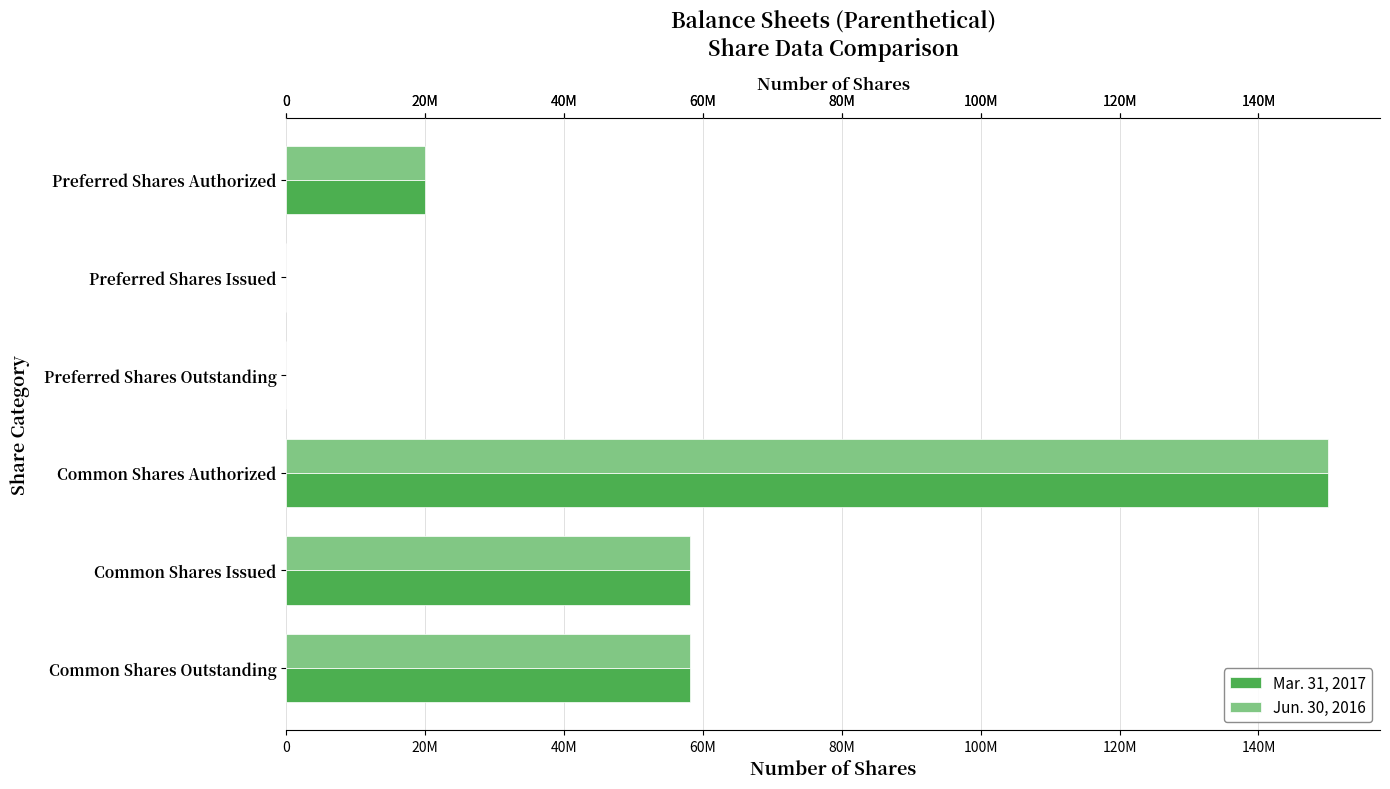

What are all the series names shown in the legend?

Mar. 31, 2017, Jun. 30, 2016